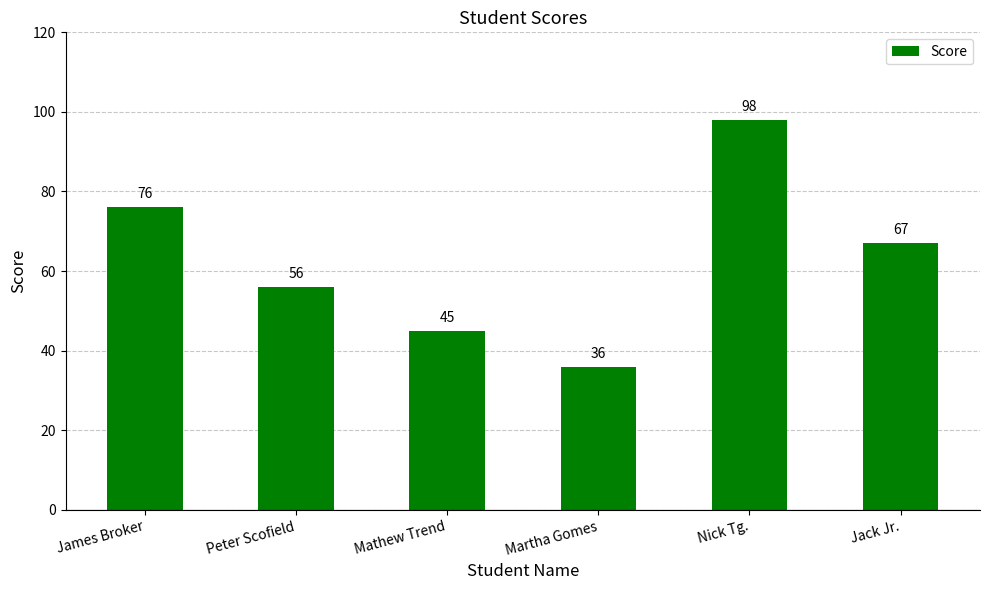

Rank the categories by value from highest to lowest.

Nick Tg., James Broker, Jack Jr., Peter Scofield, Mathew Trend, Martha Gomes